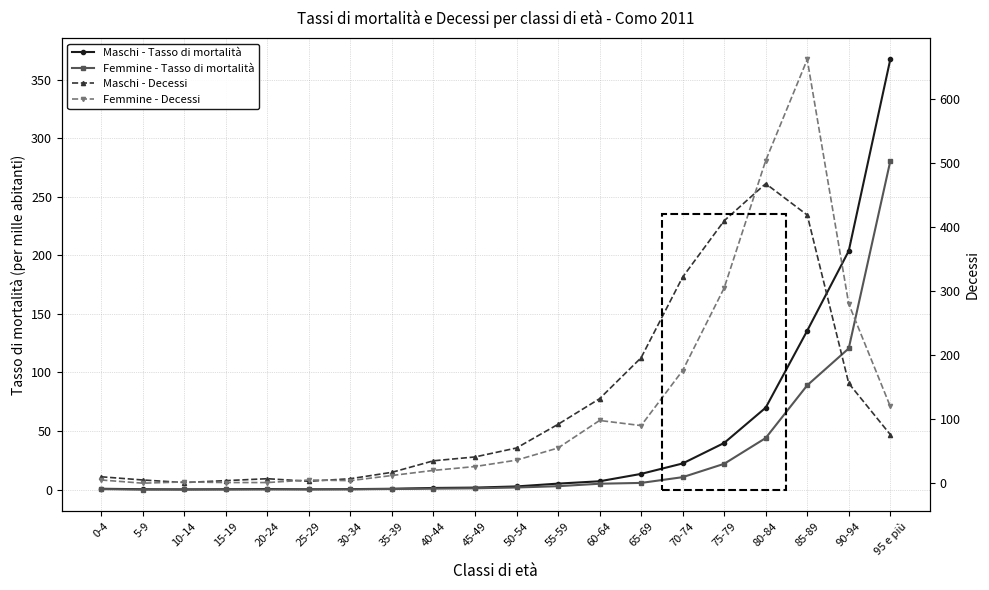

What is the difference between the second highest and second lowest values in the Femmine - Decessi series?

503.0